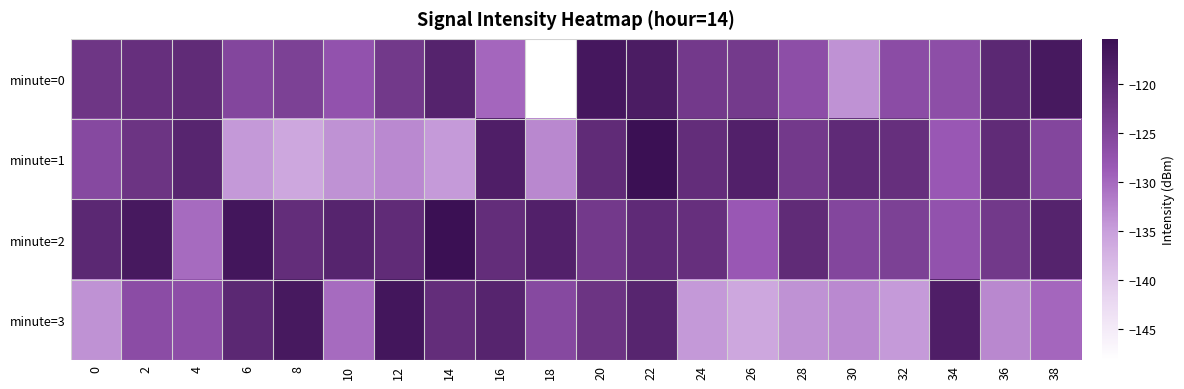

Which series has the largest range (max minus min)?

minute=0